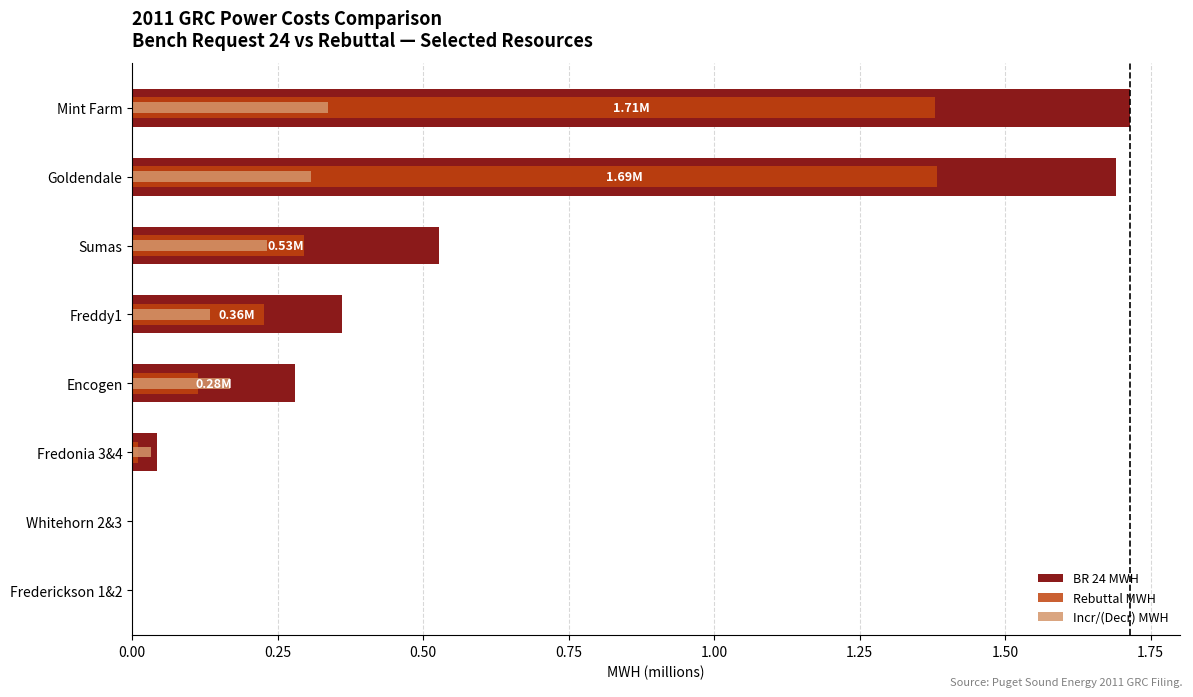

Is the value of BR 24 MWH at 1.00 greater than the value of Rebuttal MWH at 1.25?

Yes